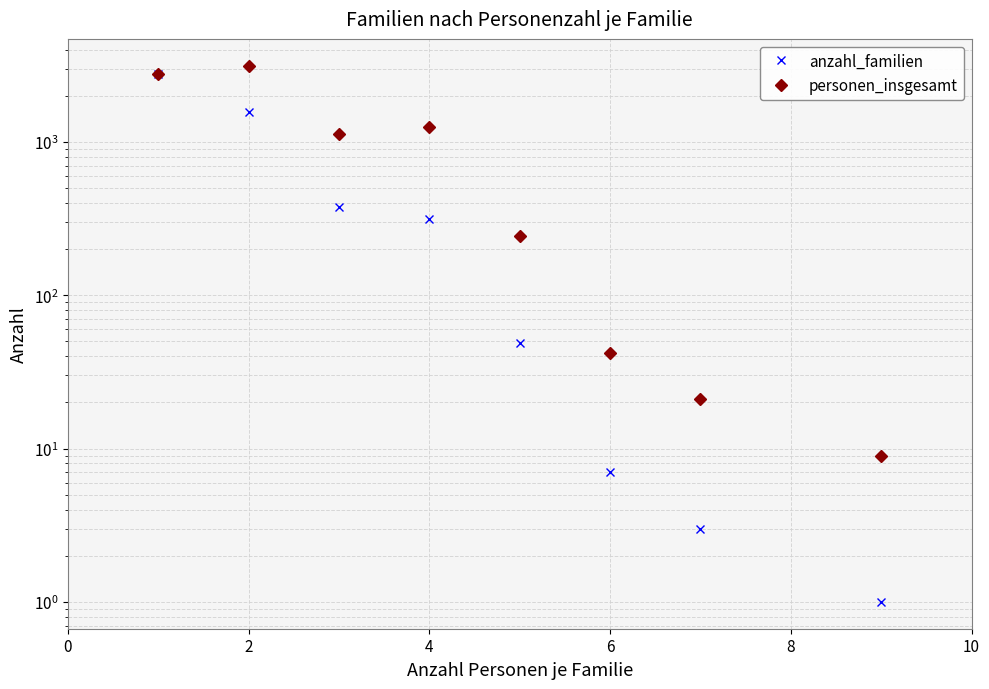

At which label is personen_insgesamt closest to 1571?

4